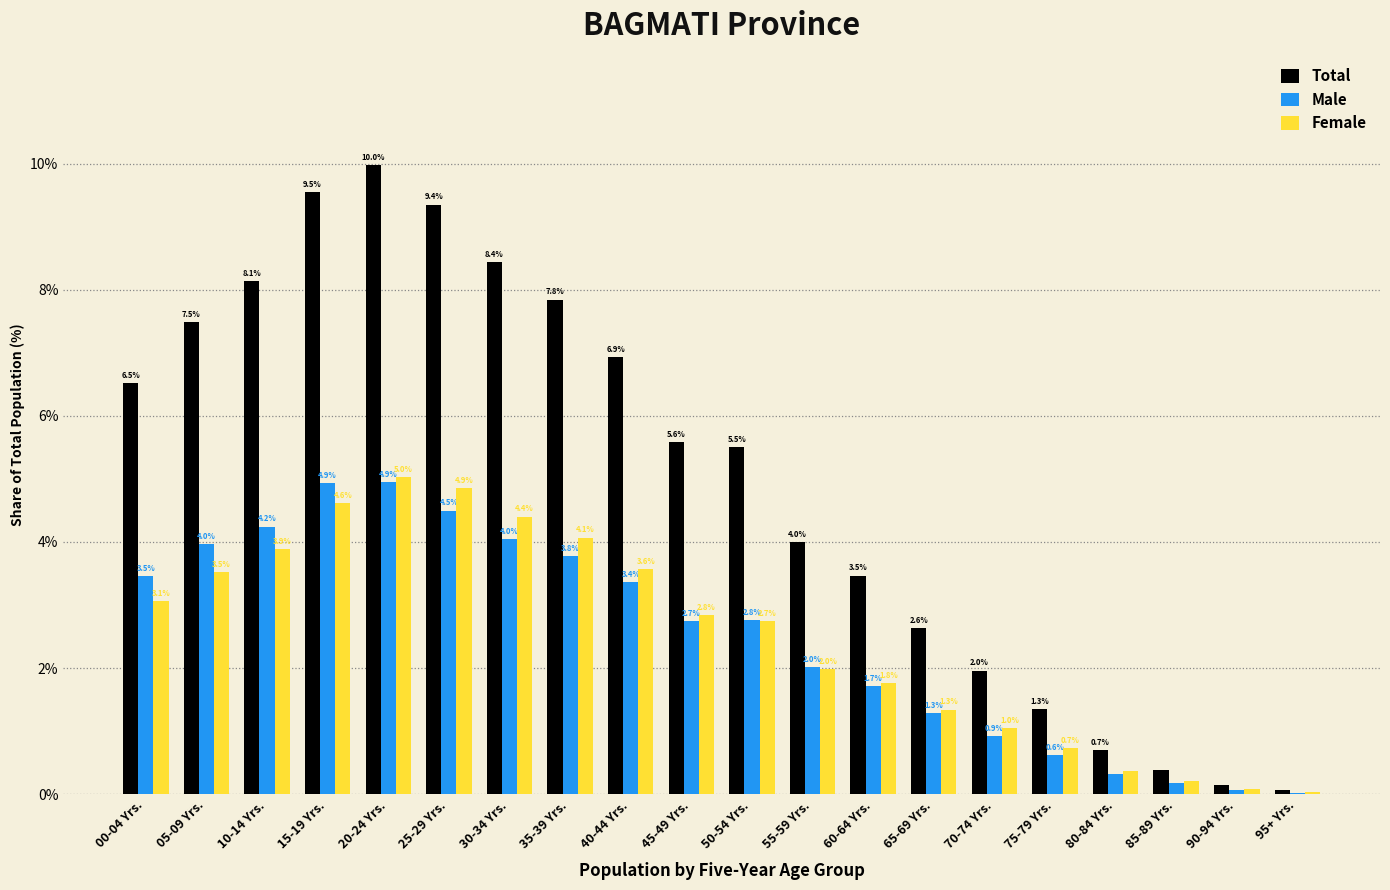

Which series has the largest total across all categories?

Total